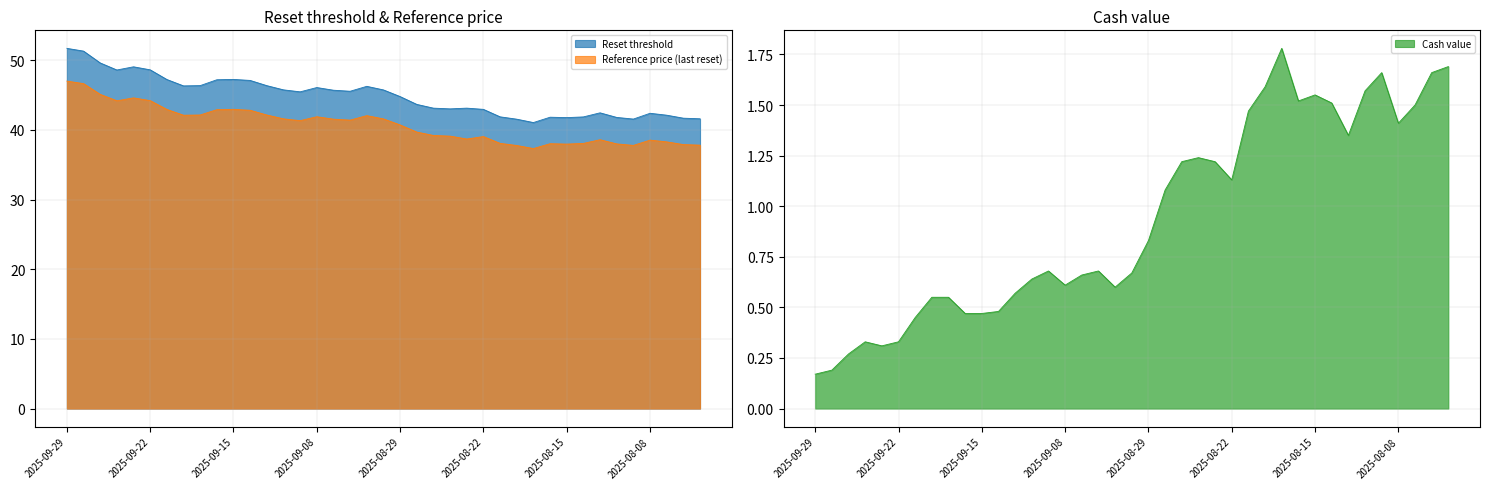

At how many categories does at least one series exceed 44?

21